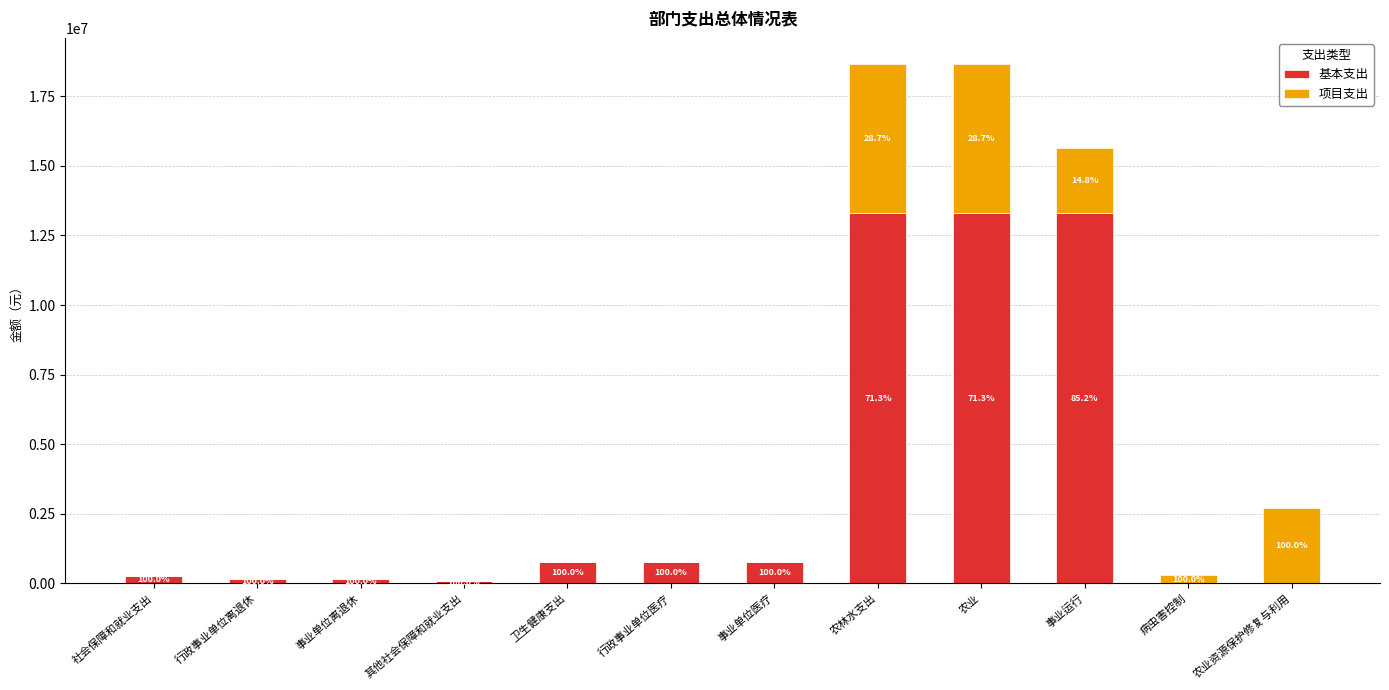

Are the bars horizontal?

No